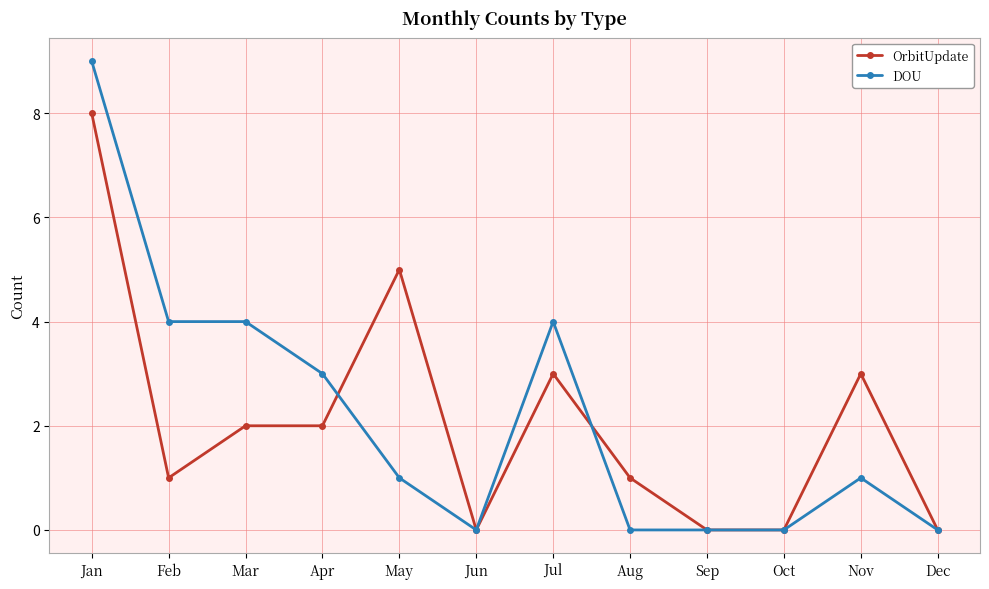

Between which two adjacent categories do DOU and OrbitUpdate first intersect?

Apr and May